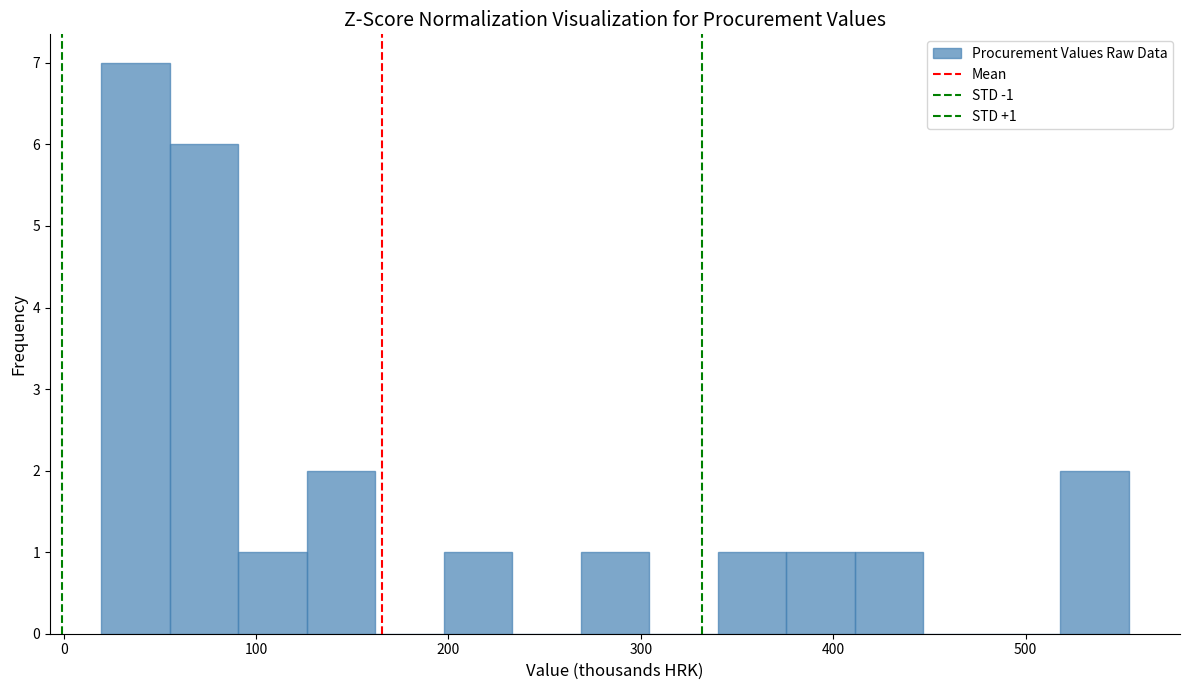

Around what value on the x-axis is the tallest bar? Give the approximate position of its centre, as read against the axis.

40